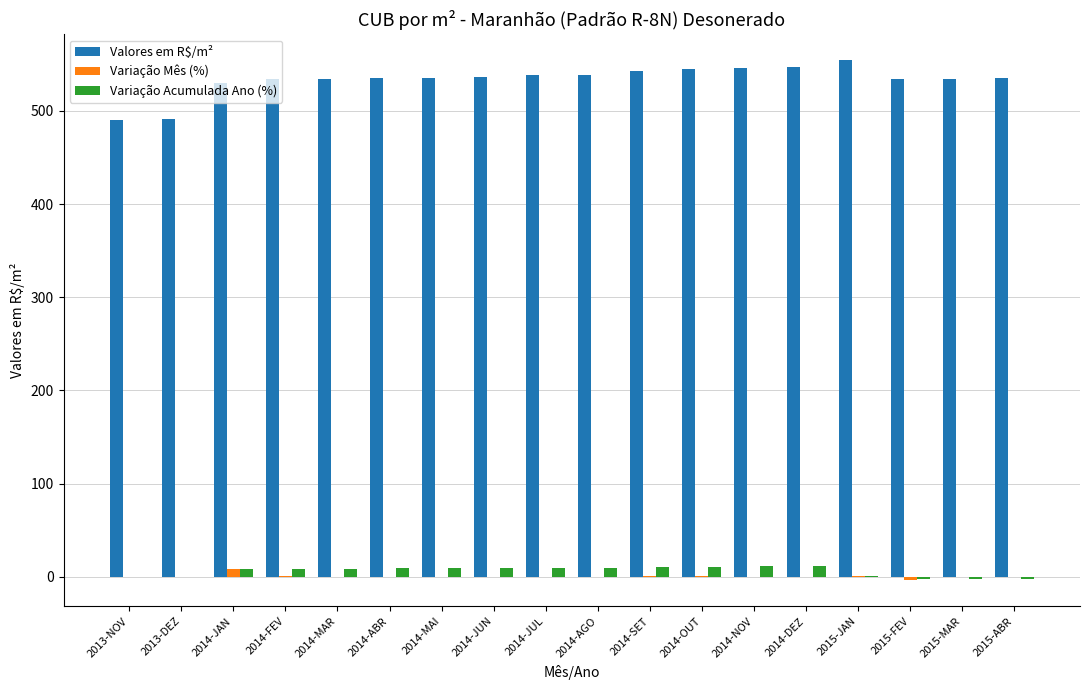

The Variação Acumulada Ano (%) series shows -2.2 at 2015-ABR. True or false?

True